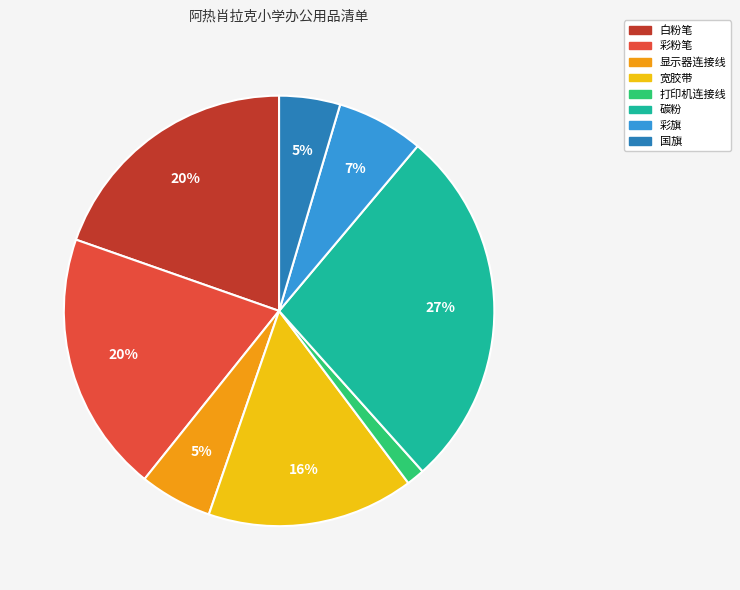

To the nearest percent, what is the difference between the 打印机连接线 and 碳粉 slice percentages?

26%